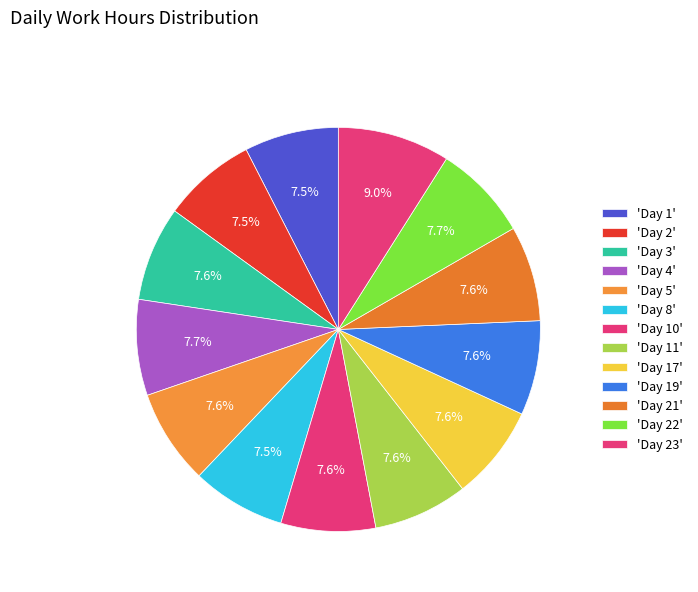

Is there any slice that represents more than half of the pie?

No